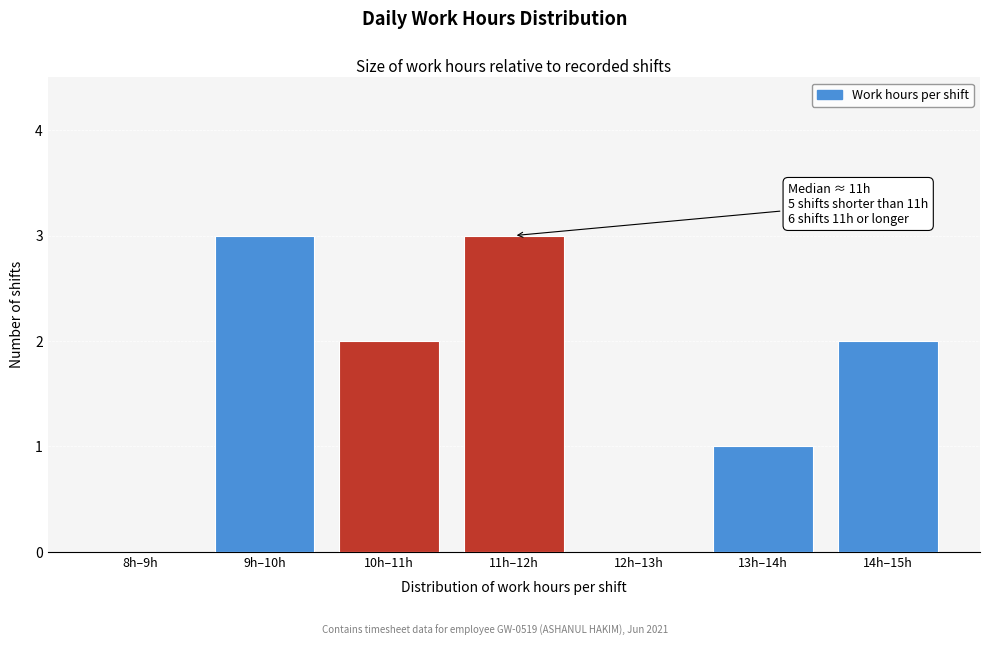

Reading right to left, transcribe all the data shown in this chart.

14h–15h=2	13h–14h=1	12h–13h=0	11h–12h=3	10h–11h=2	9h–10h=3	8h–9h=0